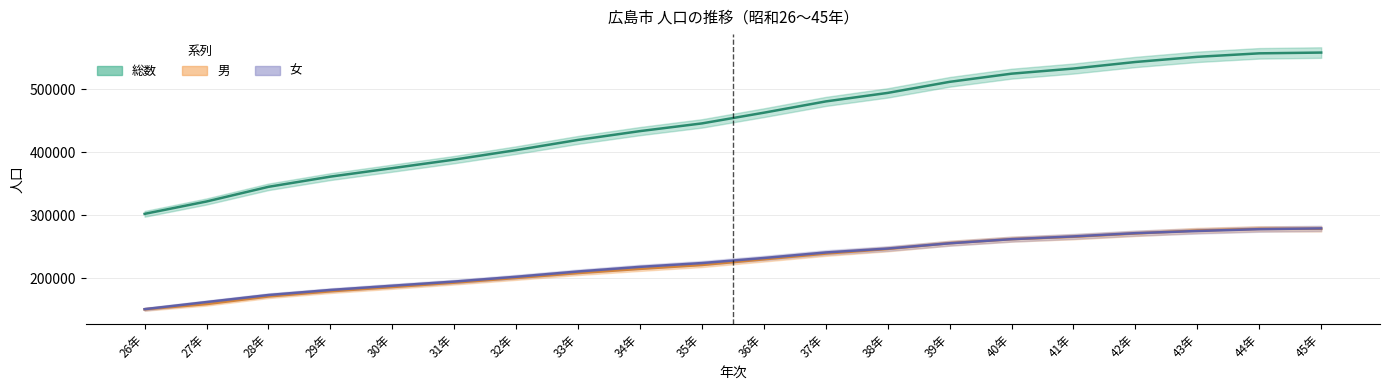

Does the chart display data point markers on the line(s)?

No